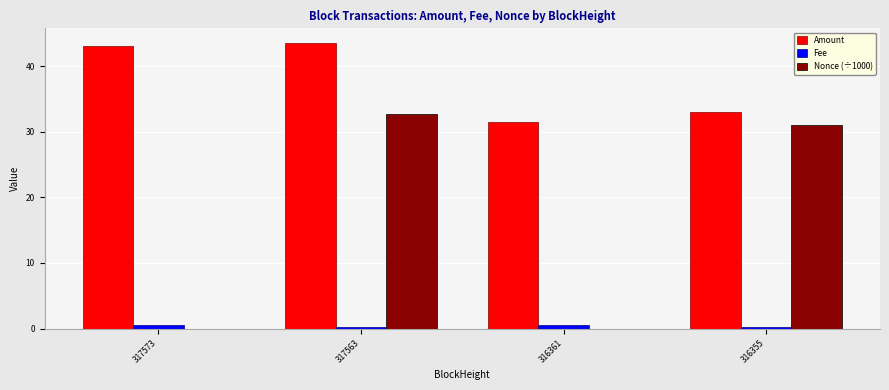

Is the value of Fee at 317573 greater than the value of Amount at 317563?

No